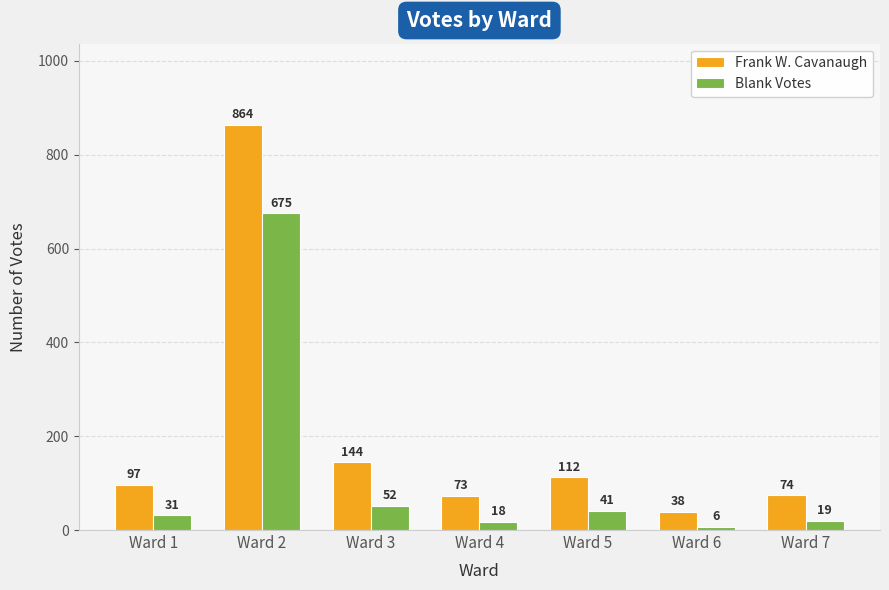

What is the total value across all series at Ward 2?

1539